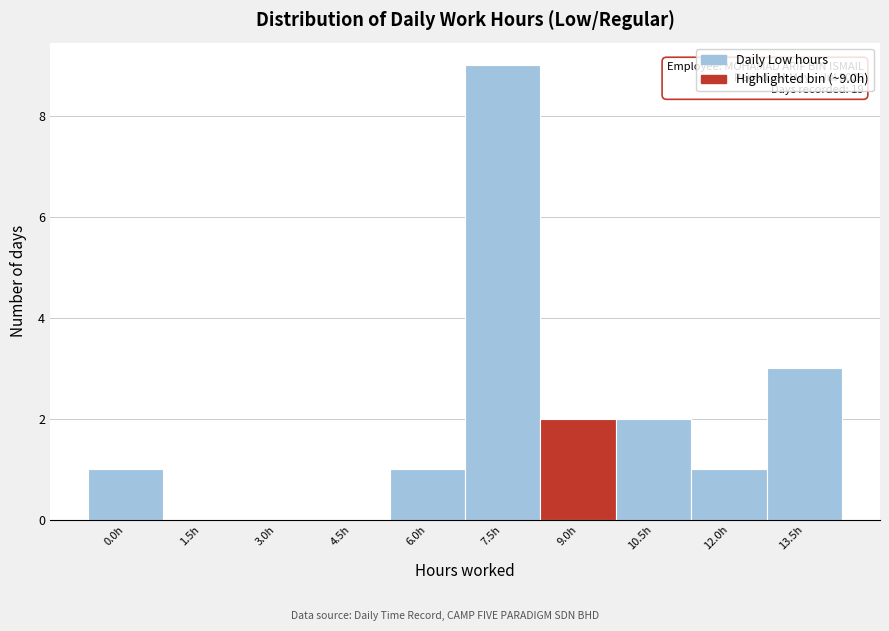

Reading left to right, extract all data points from this chart.

0.0h=1	1.5h=0	3.0h=0	4.5h=0	6.0h=1	7.5h=9	9.0h=2	10.5h=2	12.0h=1	13.5h=3